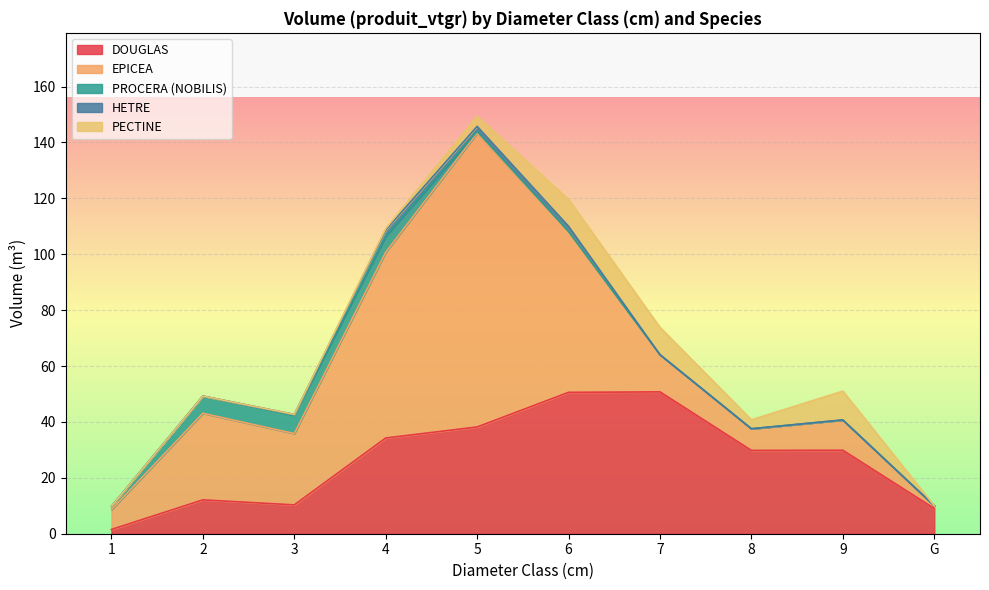

The value of PROCERA (NOBILIS) at 9 is -2.1. True or false?

False